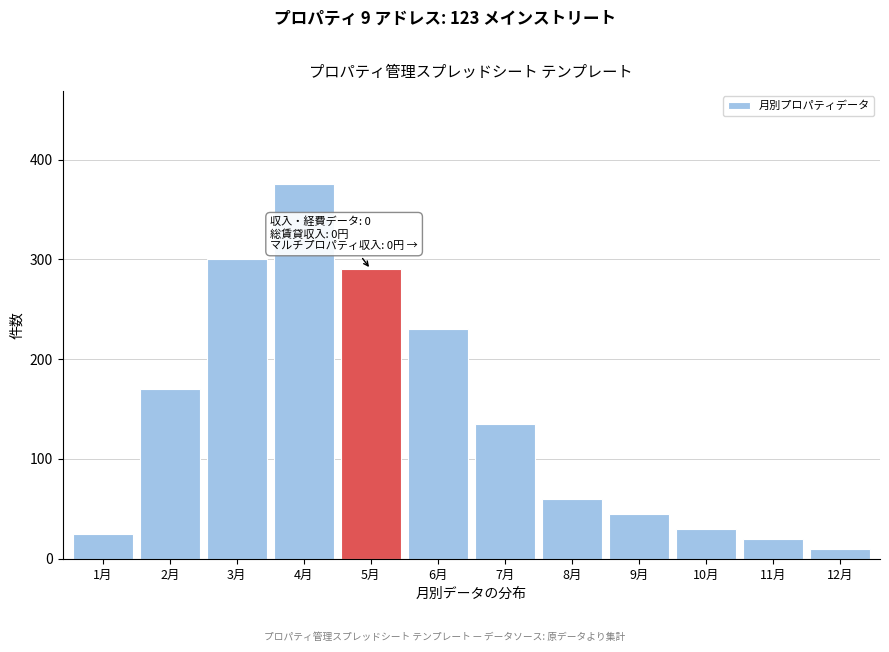

Reading right to left, what are all the values shown in this chart?

10	20	30	45	60	135	230	290	375	300	170	25